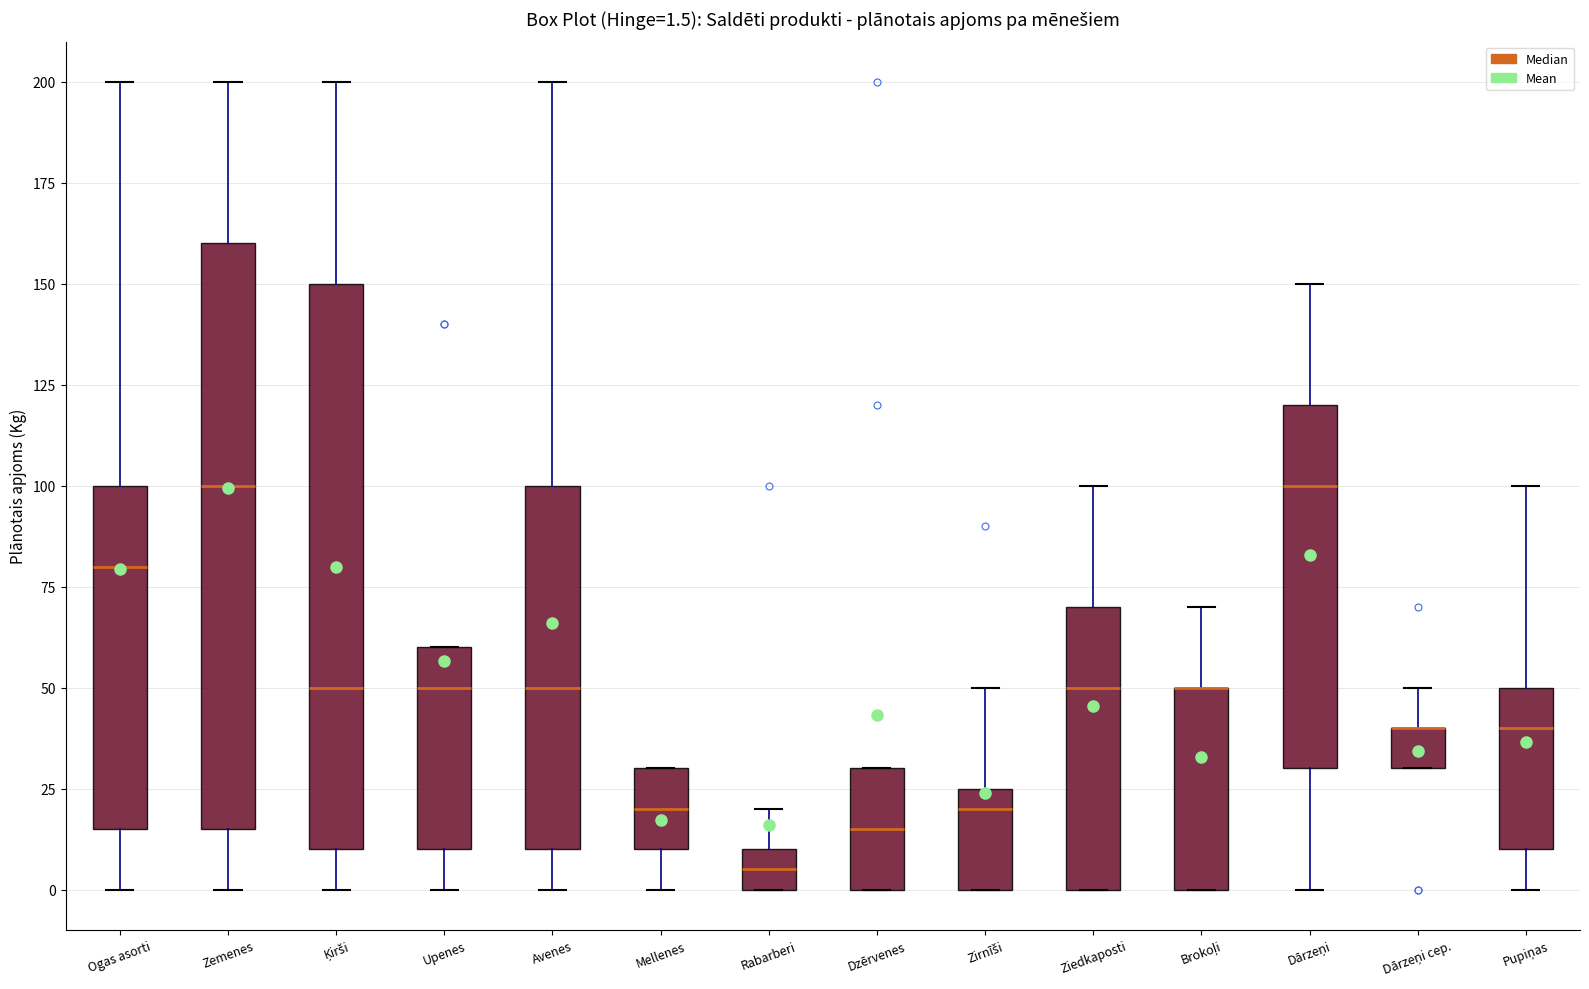

Which box is the tallest, from its lower edge to its upper edge?

Zemenes